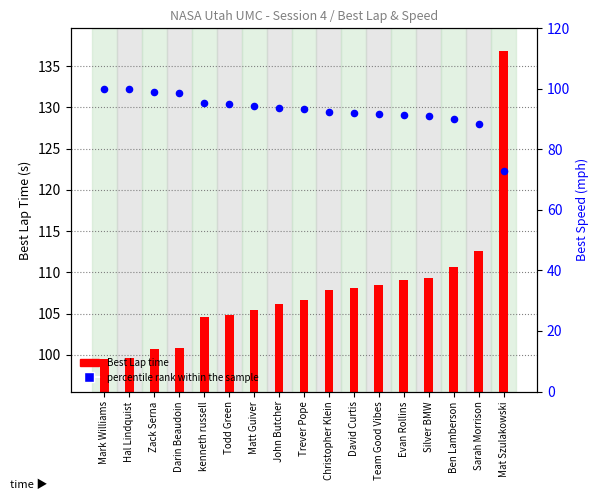

Which series reaches the maximum Y coordinate?

Best Lap time